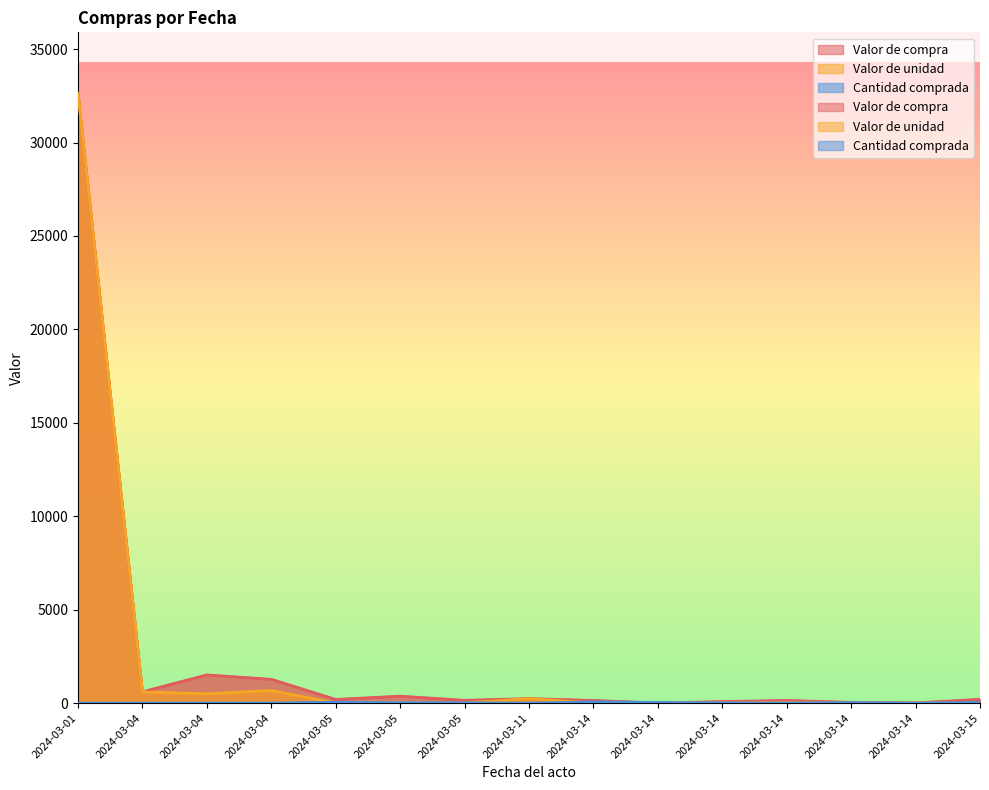

Count the number of data series in this chart.

3